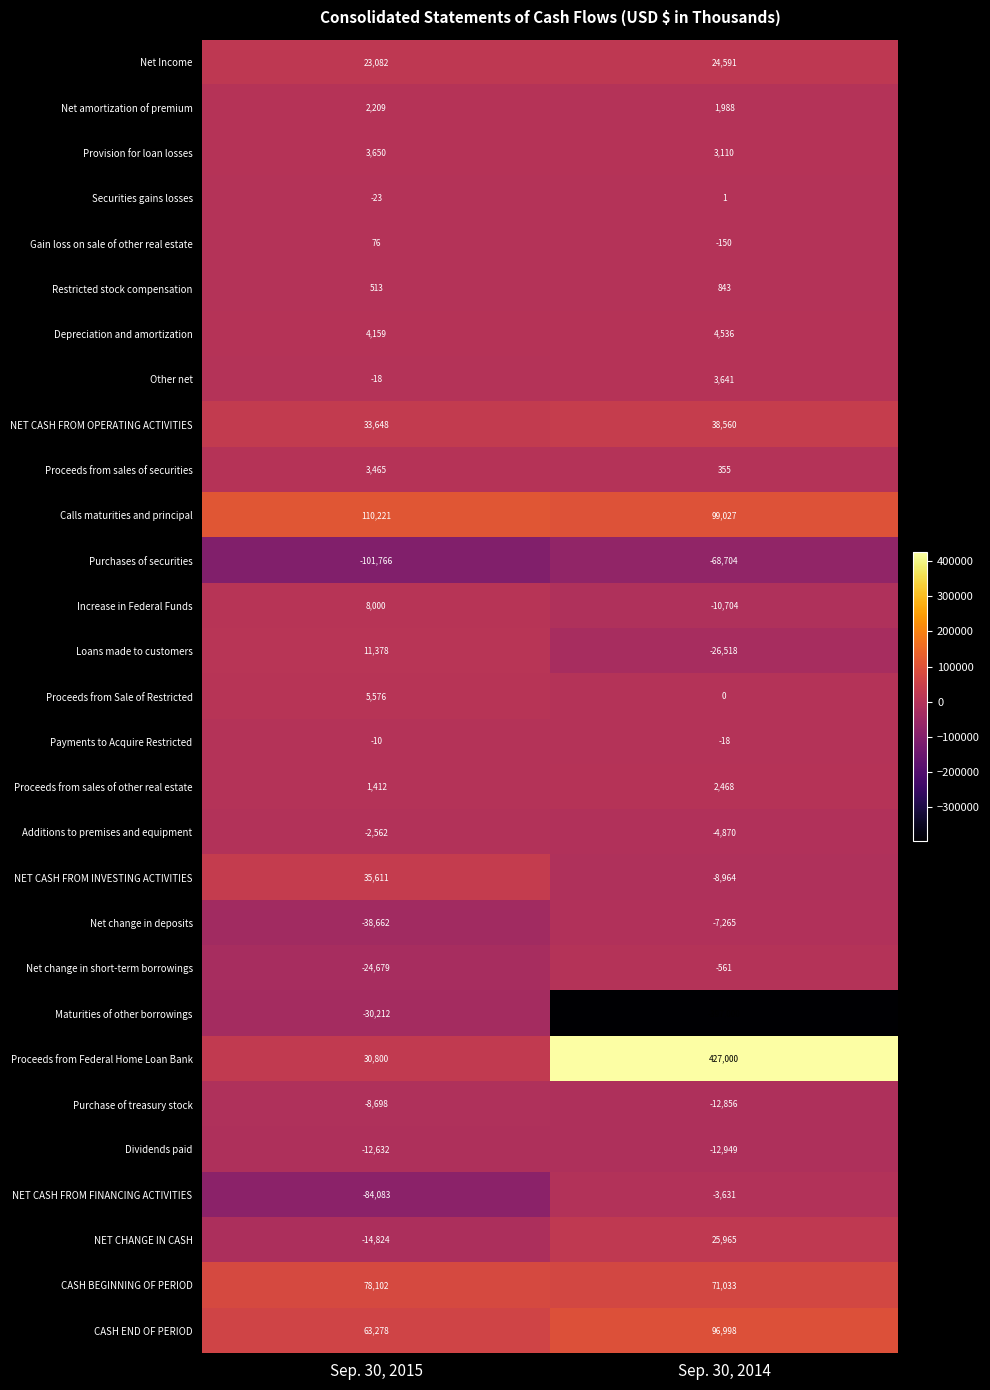

What is the spread (max minus min) of values at Sep. 30, 2014?

824000